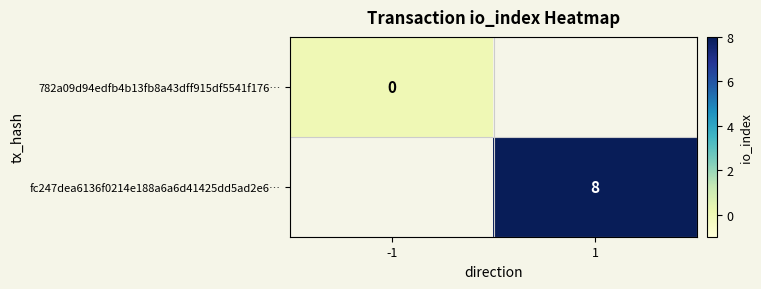

How many series are shown in this chart?

2